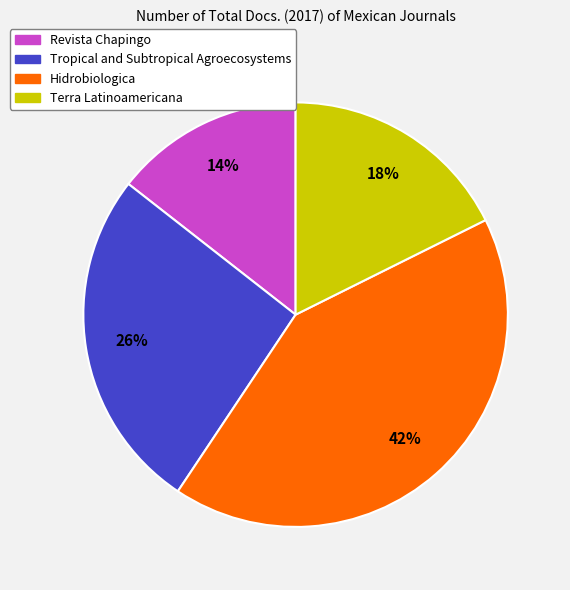

Does Hidrobiologica represent more than half of the total?

No